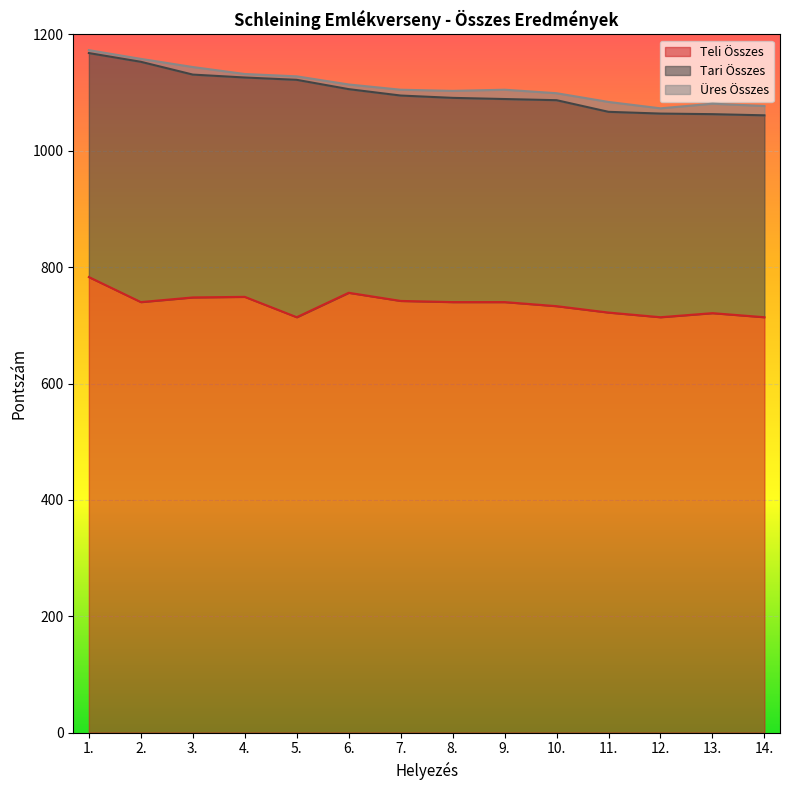

Which series has the largest range (max minus min)?

Tari Összes